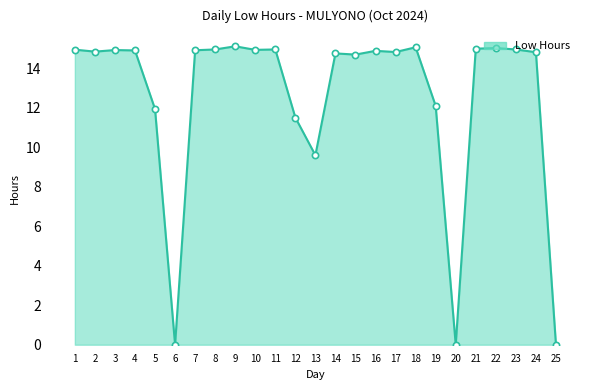

What is the value of the 19th point from the left?

12.1